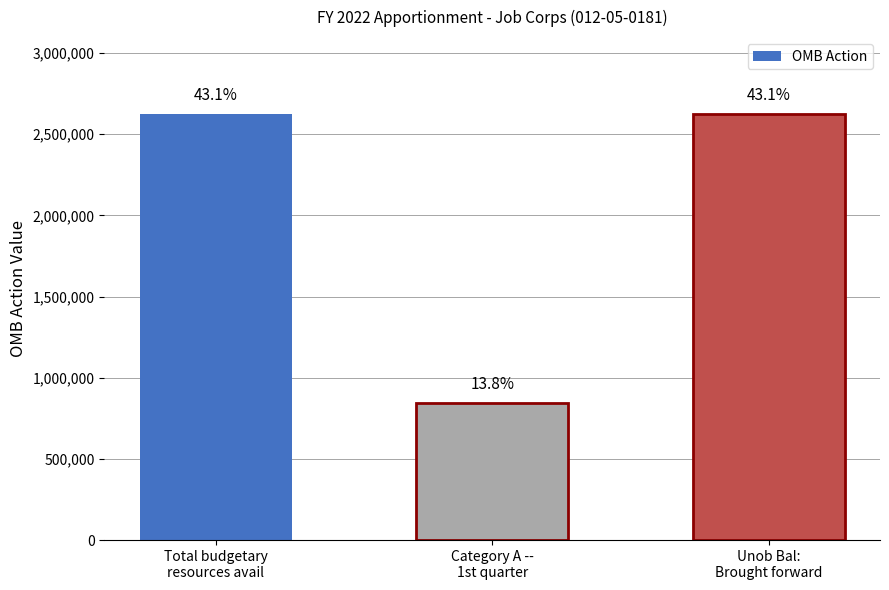

How many bars are there in total?

3